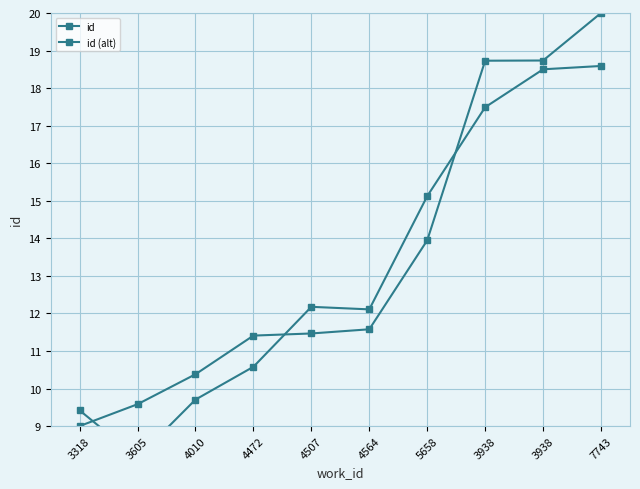

How many data points in id are above 11?

7